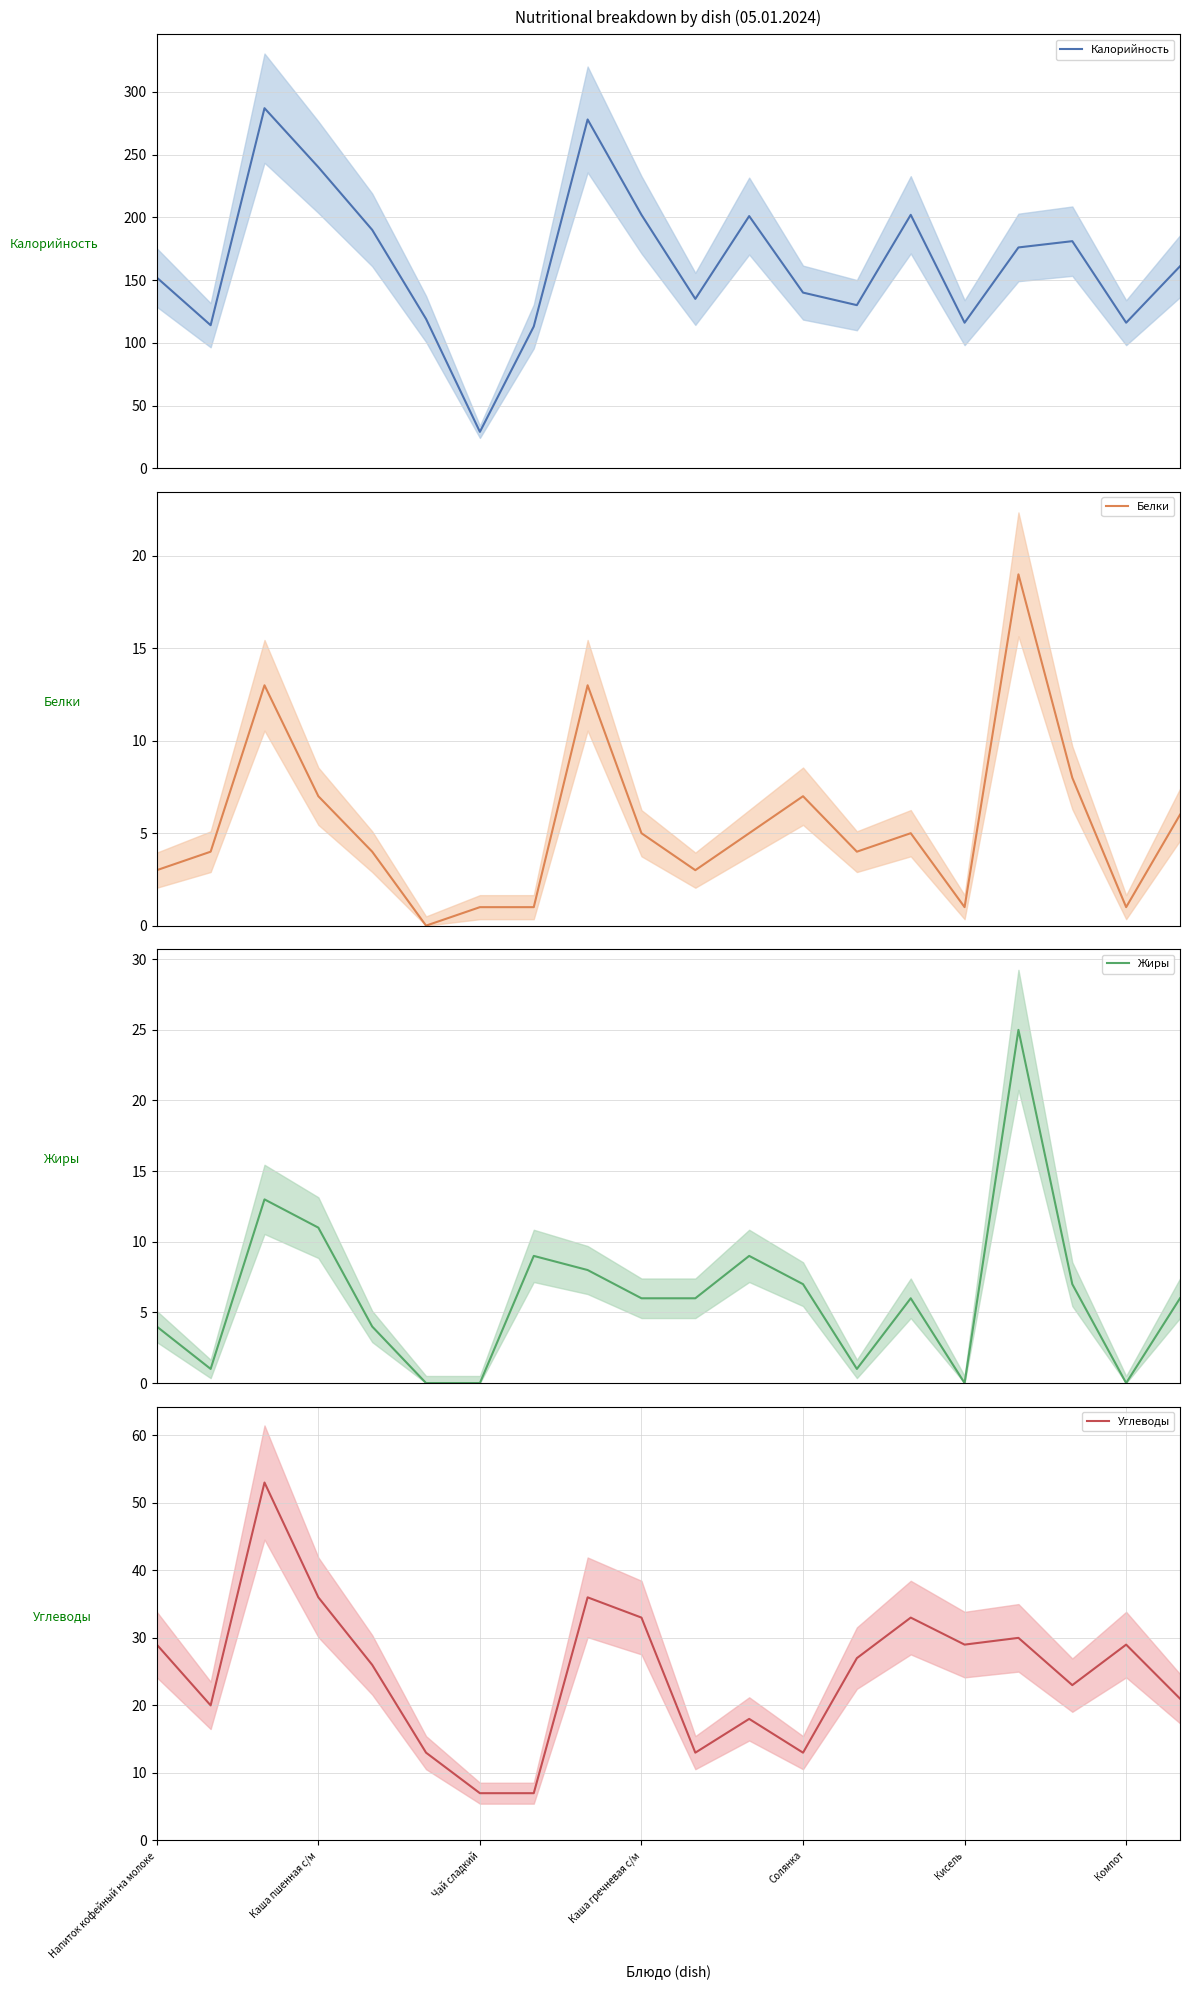

What are all the series names shown in the legend?

Калорийность, Белки, Жиры, Углеводы